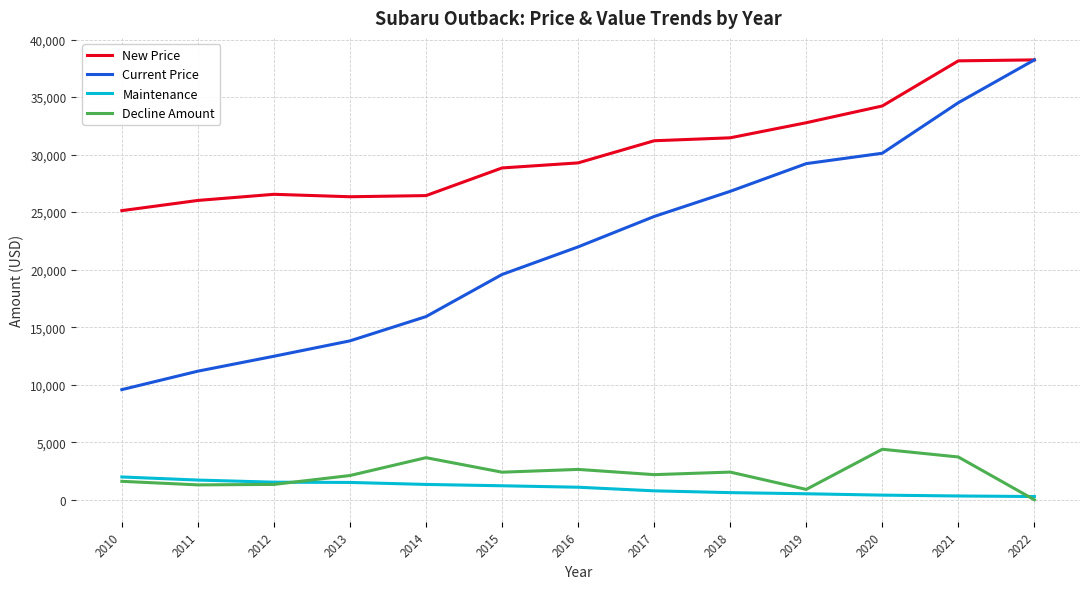

Which category has the highest value in the Current Price series?

2022